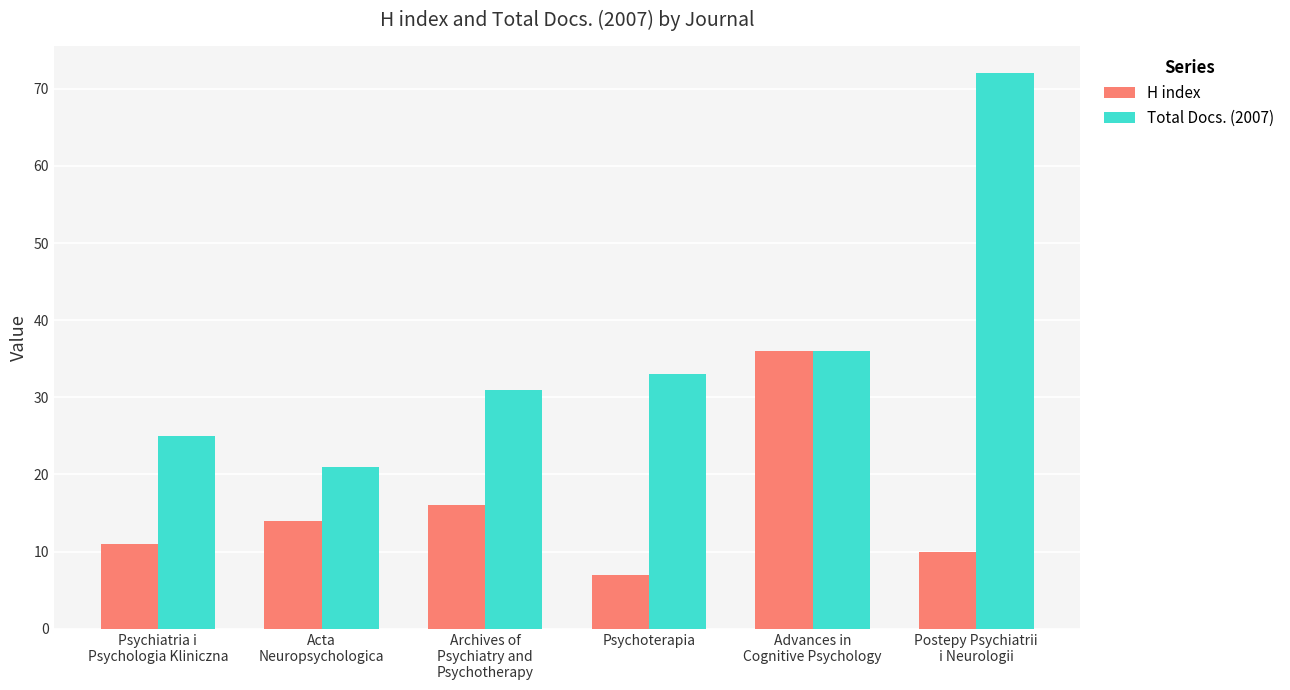

What is the difference between the maximum and minimum values in the Total Docs. (2007) series?

51